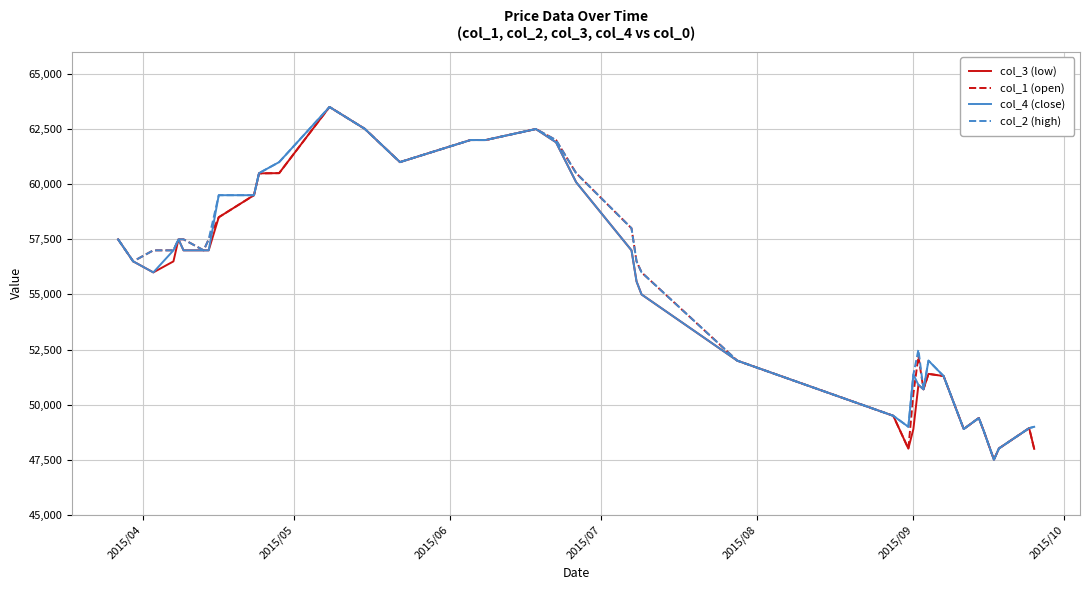

What is the smallest value displayed?

47510